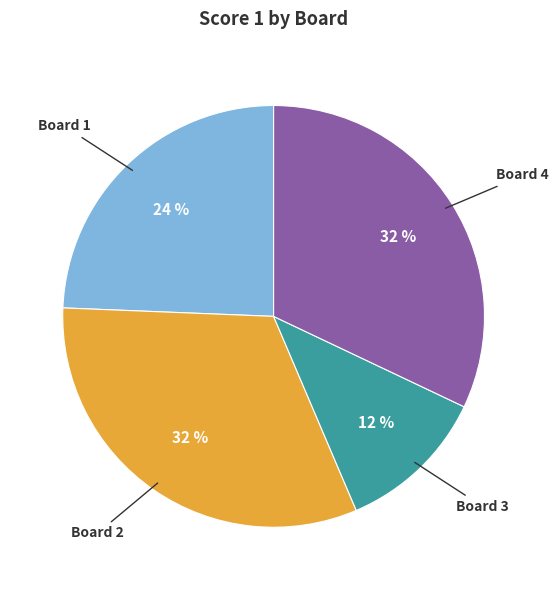

Is there a majority slice in this chart?

No